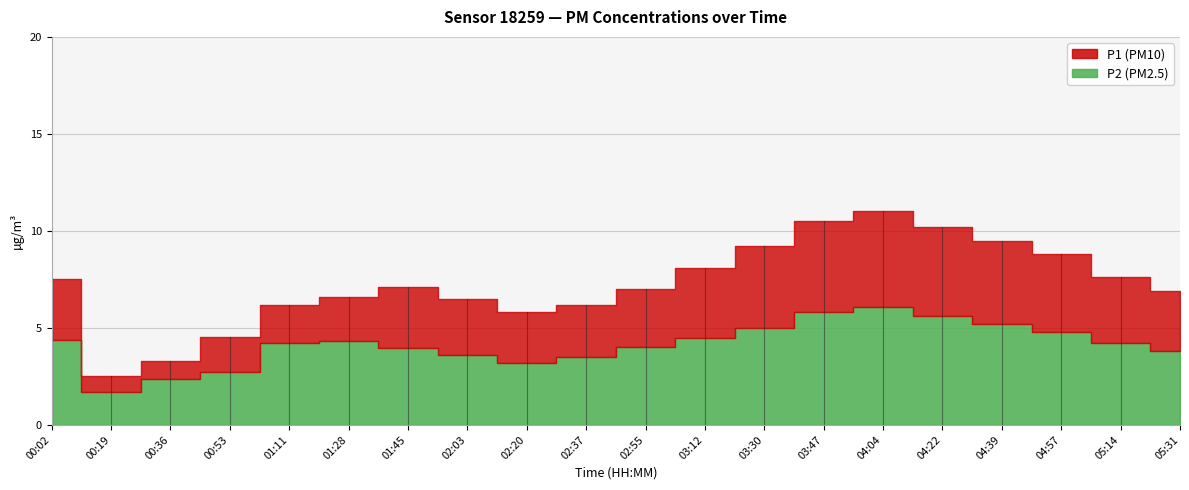

The P2 series shows 5.8 at 03:47. True or false?

True